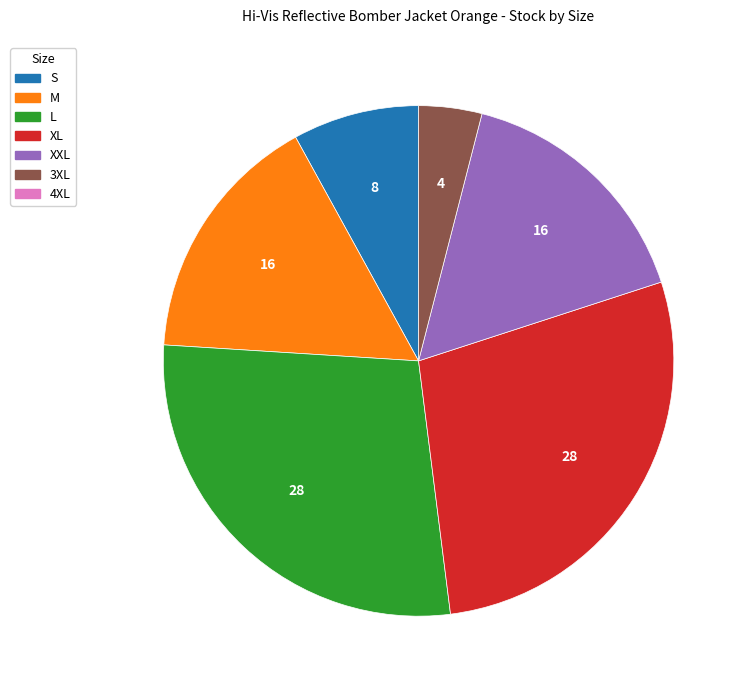

How many slices are in this pie chart?

6